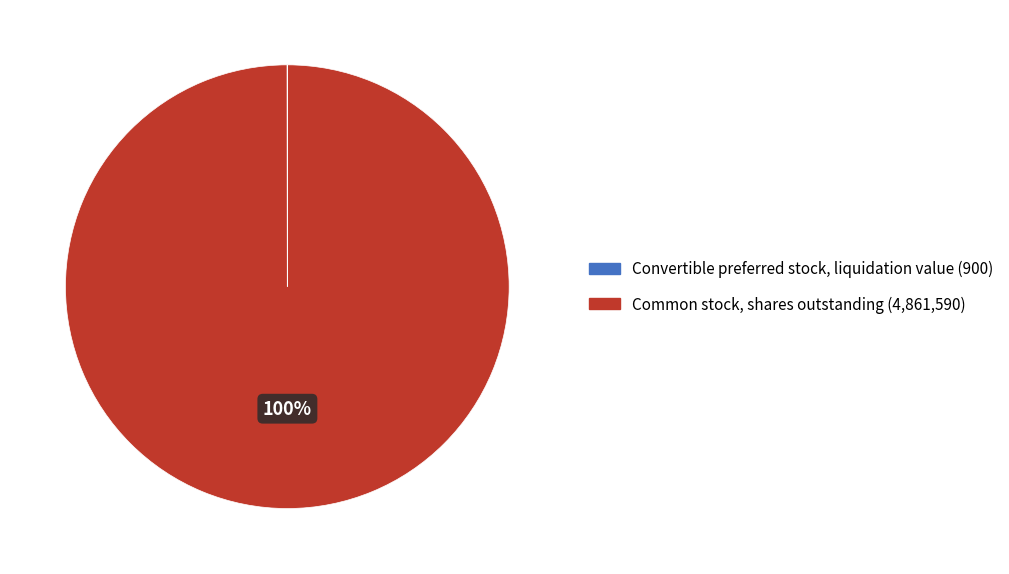

To the nearest percent, what is the average slice percentage?

50%